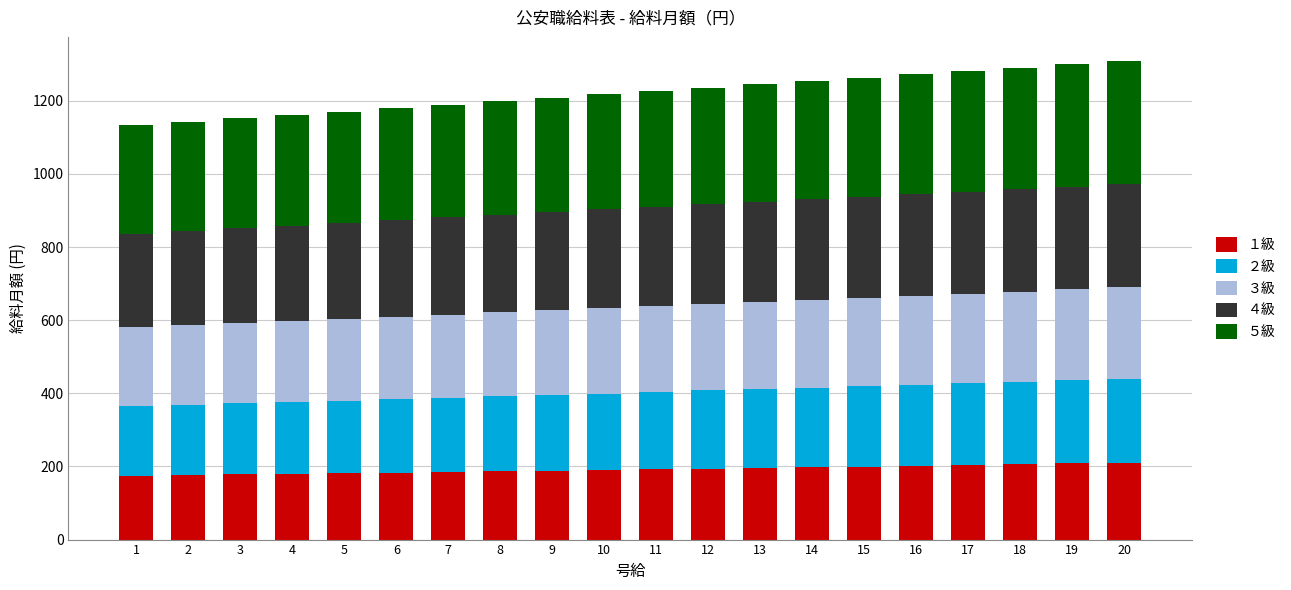

What is the total value across all series at 10?

1217.8